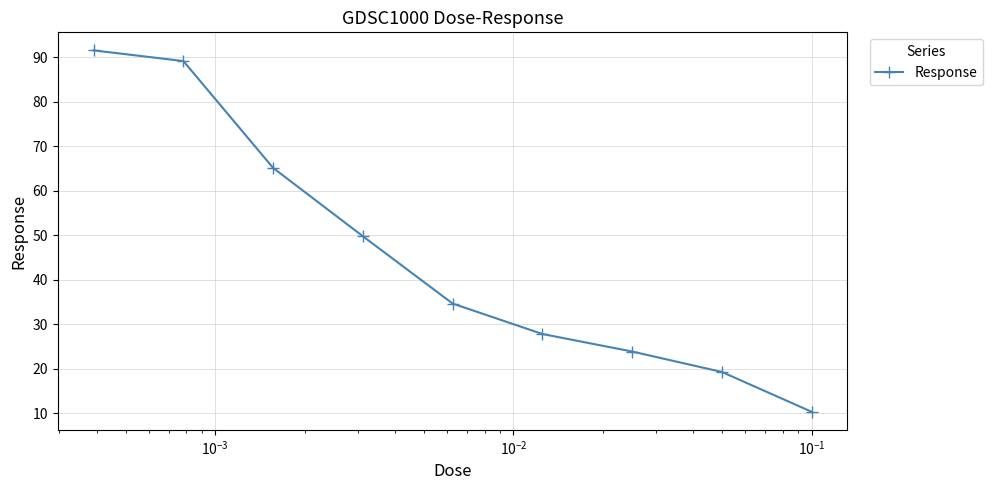

What is the value of the 3rd point from the left?

65.1